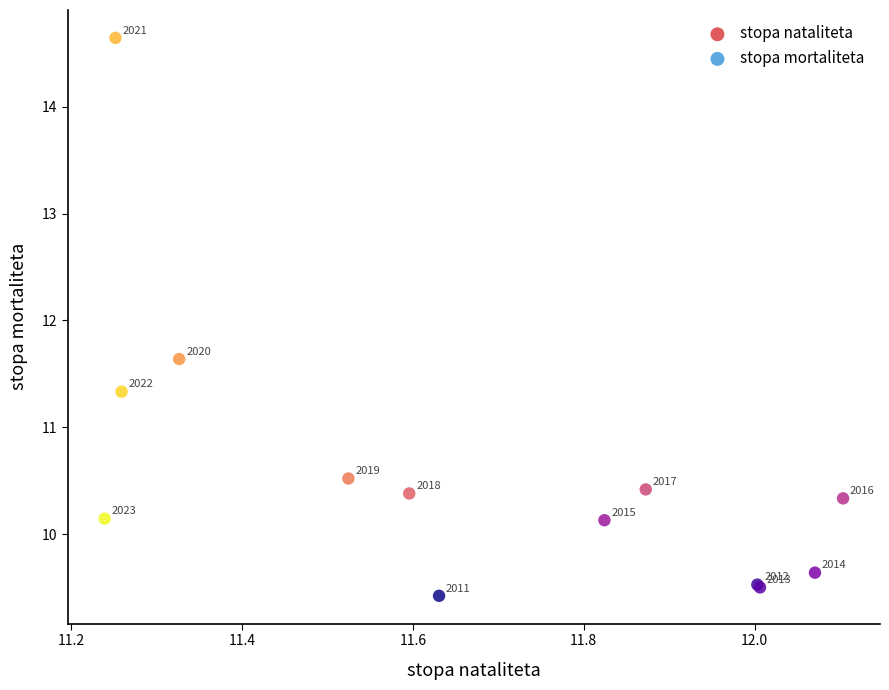

What Y value in the scatter plot is closest to 12?

11.6